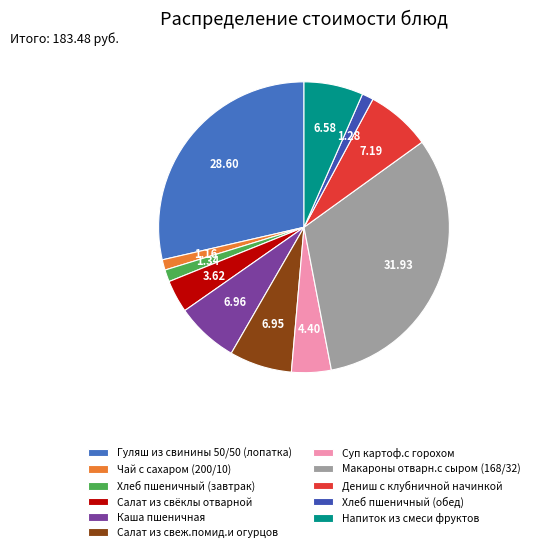

What is the smallest slice in the pie chart?

Чай с сахаром (200/10)